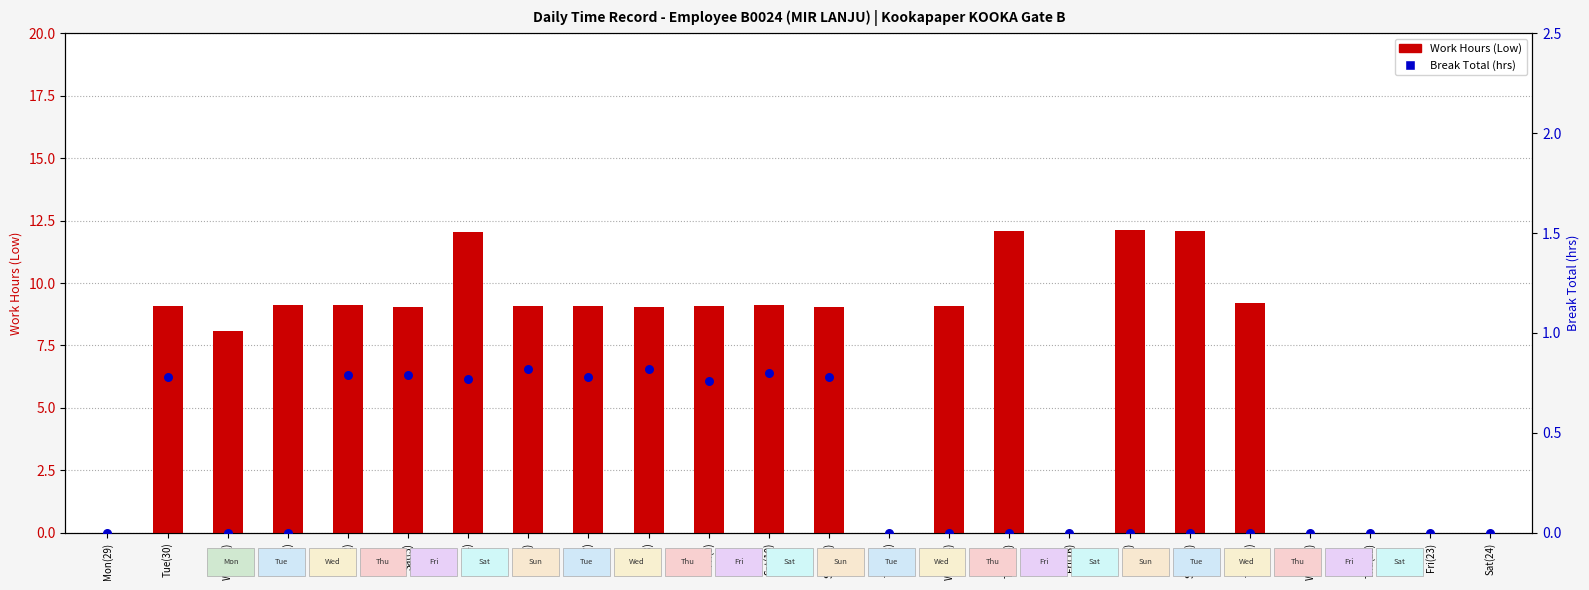

Is the value of Break Total (hrs) at Fri(23) greater than the value of Work Hours (Low) at Sun(4)?

No